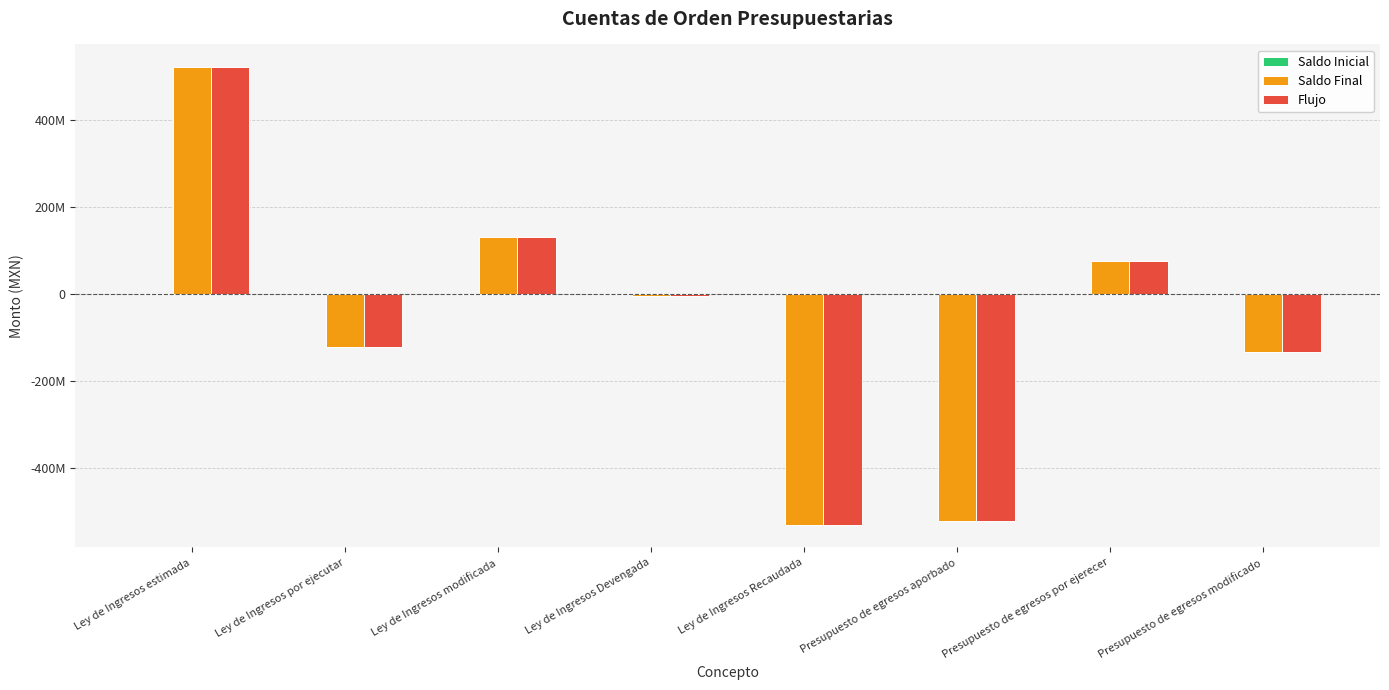

Are the bars grouped side by side (vs. stacked)?

Yes